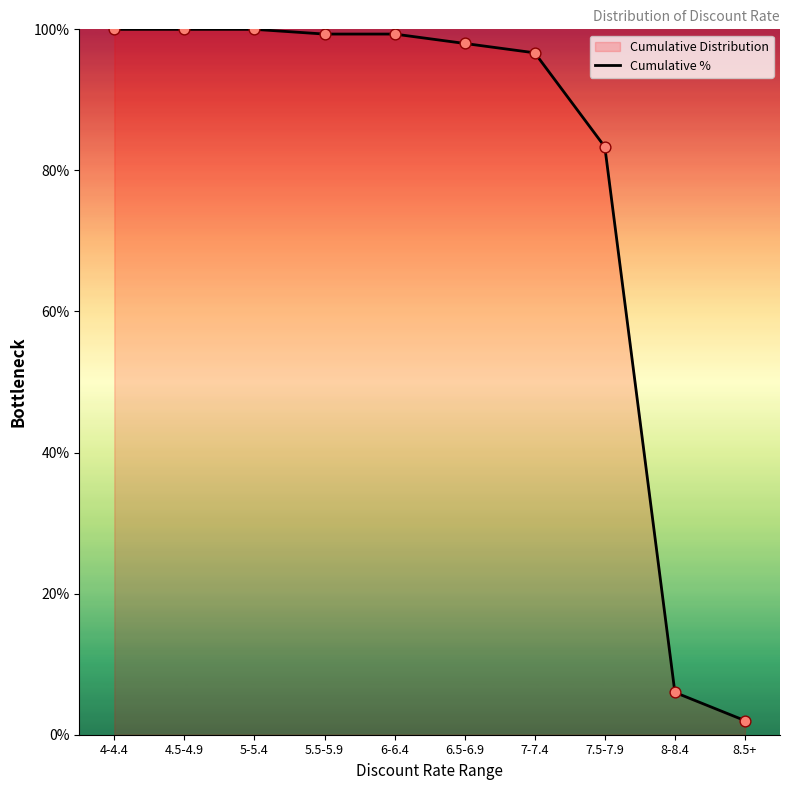

Between 5.5-5.9 and 4-4.4, which is larger?

4-4.4